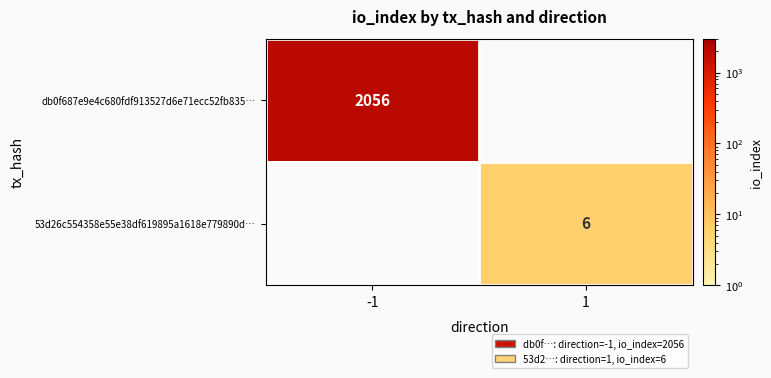

The 53d26c554358e55e38df619895a1618e779890d… series shows 1 at 1. True or false?

False